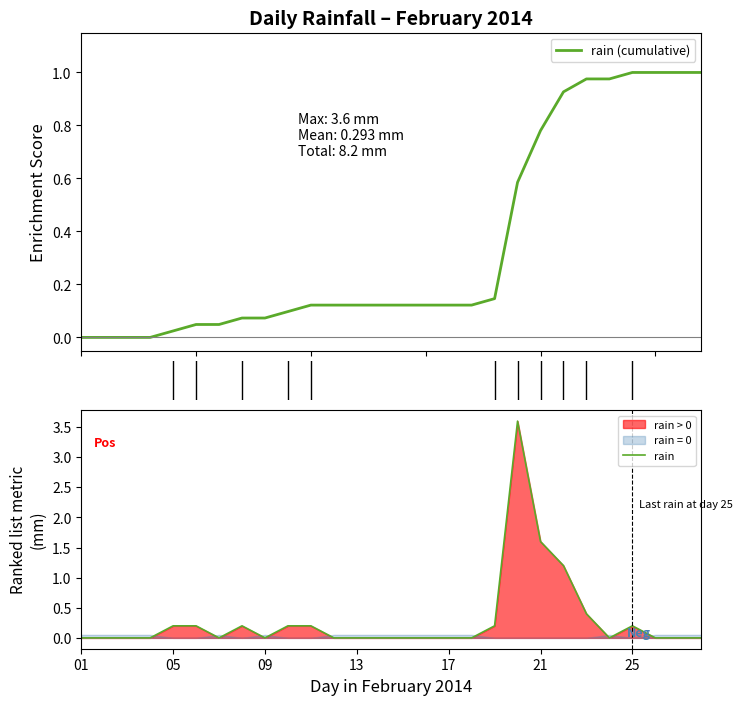

Rank the series by their average value, from highest to lowest.

rain (cumulative), rain